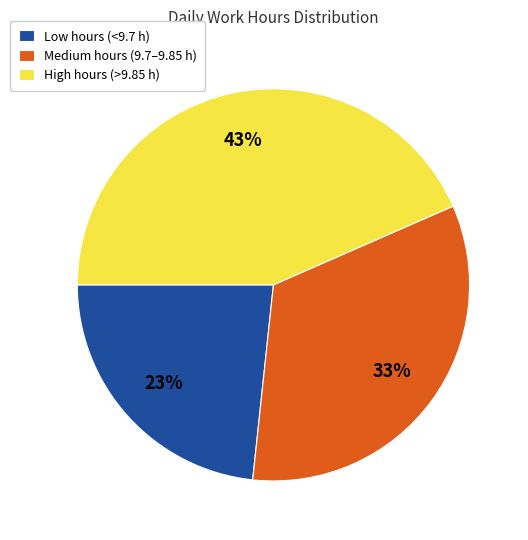

Between Low hours (<9.7 h) and Medium hours (9.7–9.85 h), which is larger?

Medium hours (9.7–9.85 h)